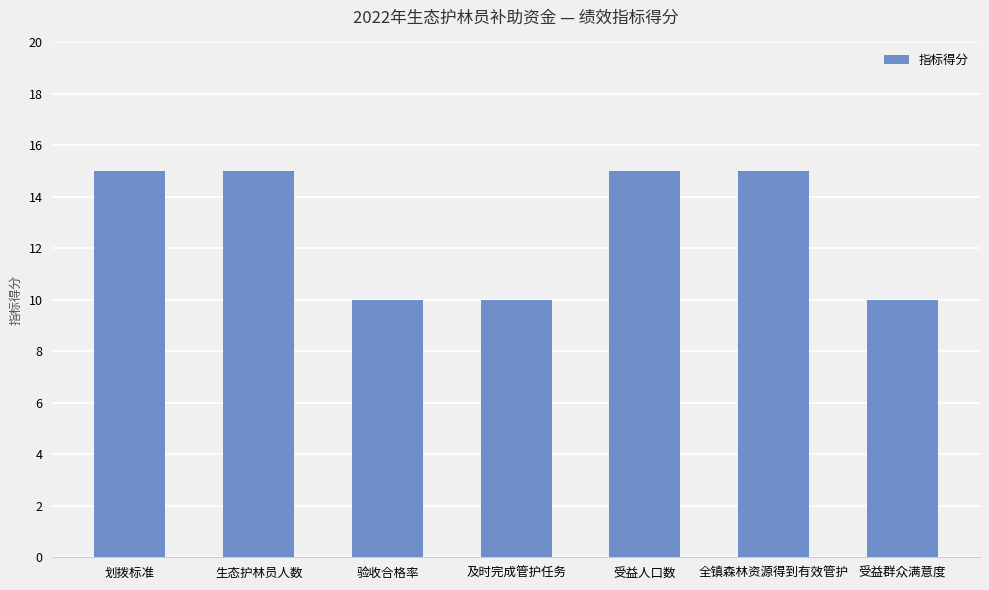

What is the minimum value shown in the chart?

10